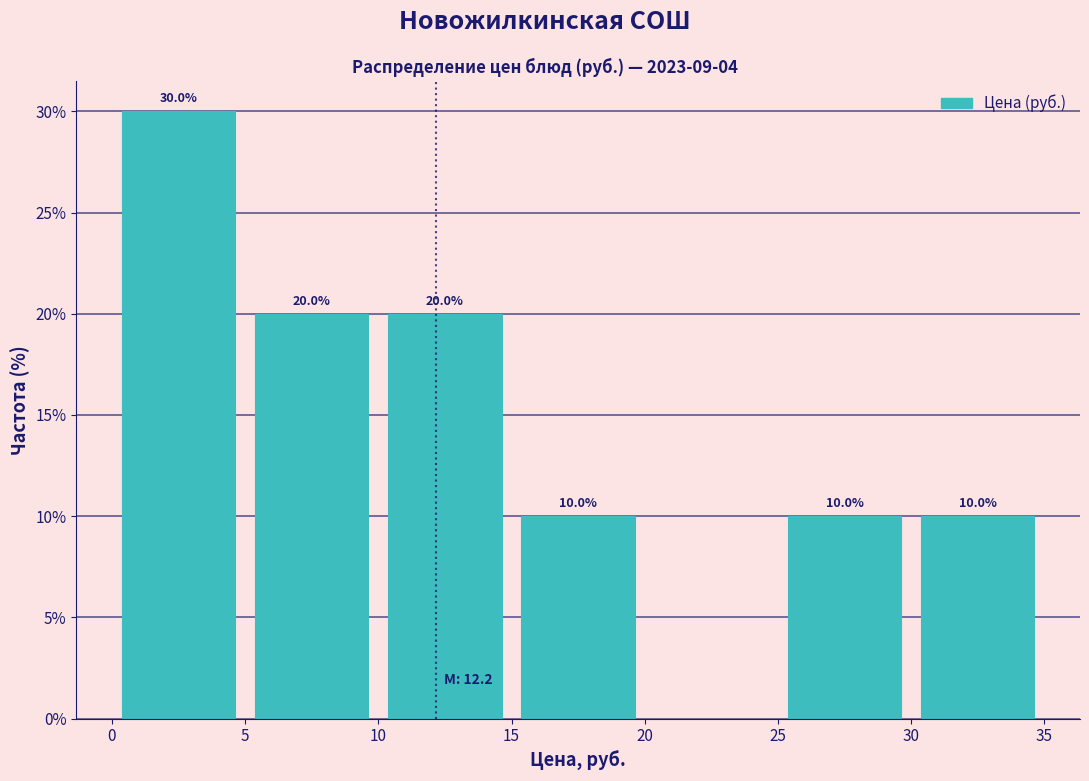

Over which range of the x-axis is the bar tallest?

0 to 5